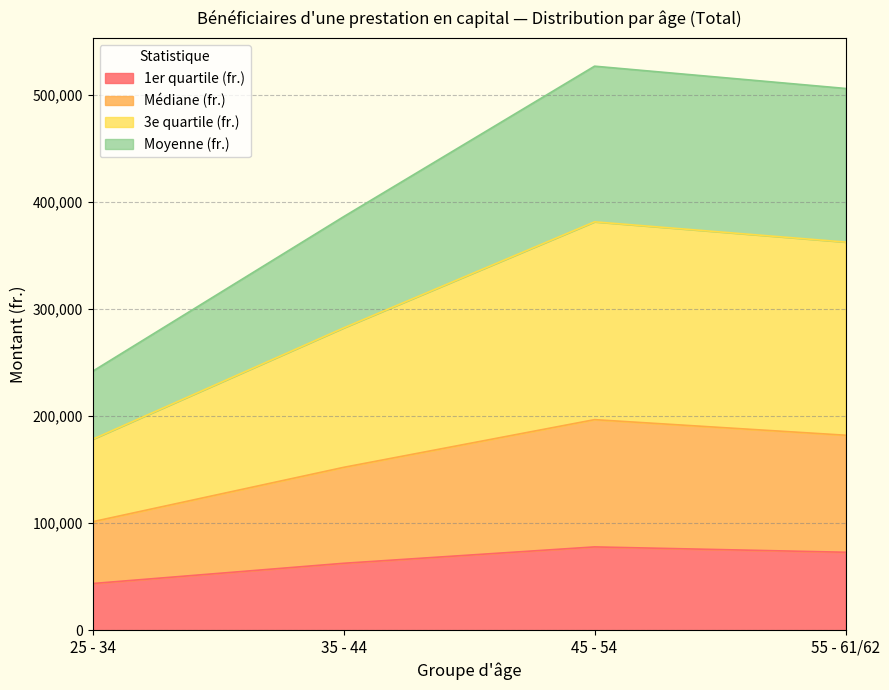

The value of 1er quartile (fr.) at 25 - 34 is 69529.9. True or false?

False